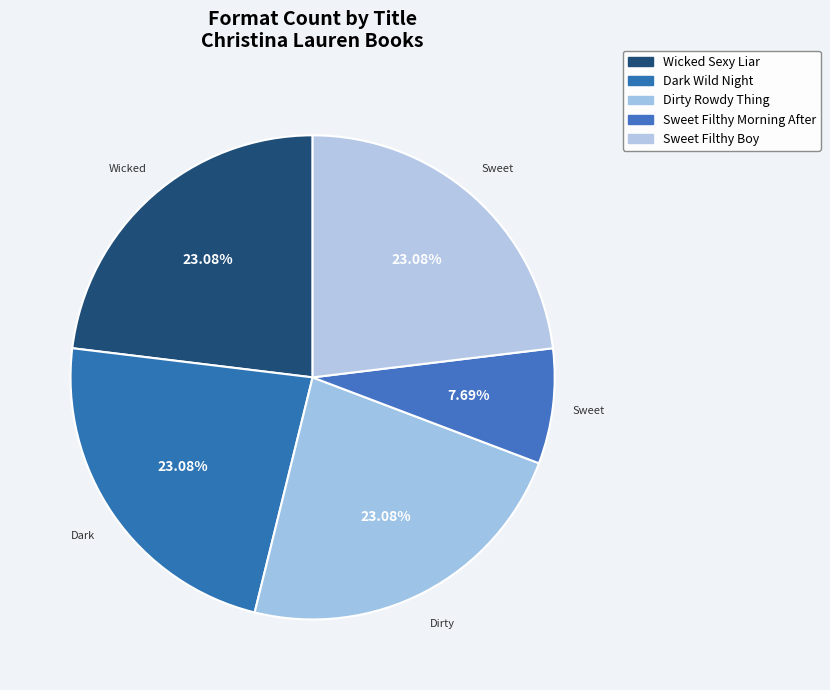

How many segments does this pie chart have?

5